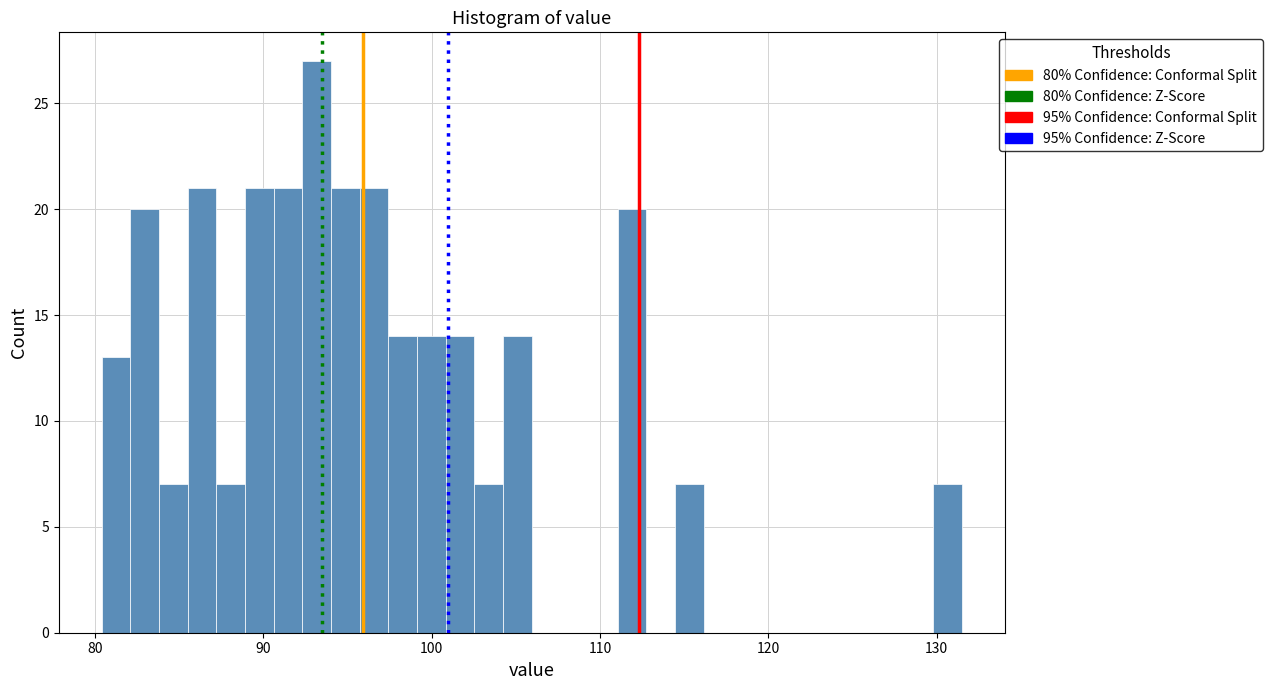

Around what value on the x-axis is the tallest bar? Give the approximate position of its centre, as read against the axis.

93